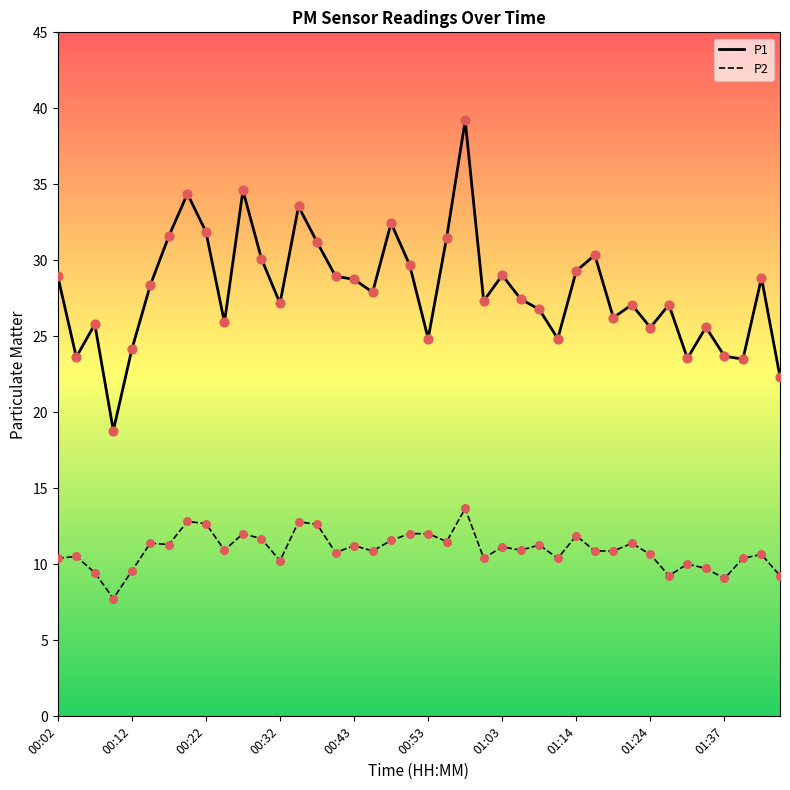

Which series has the largest total across all categories?

P1